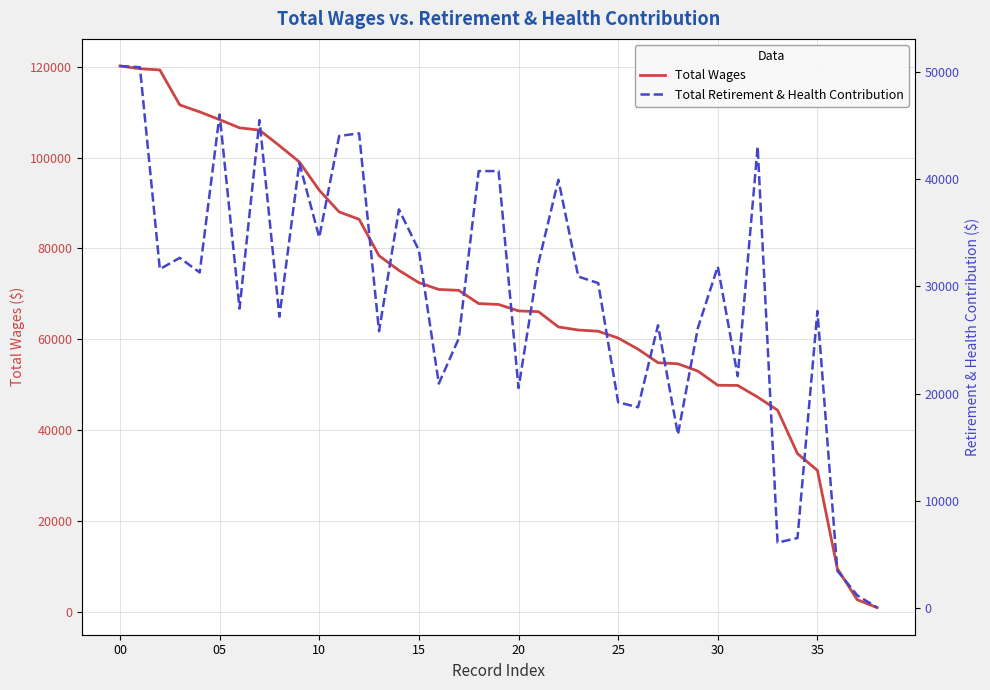

The value of Total Retirement & Health Contribution at 19 is 72888. True or false?

False